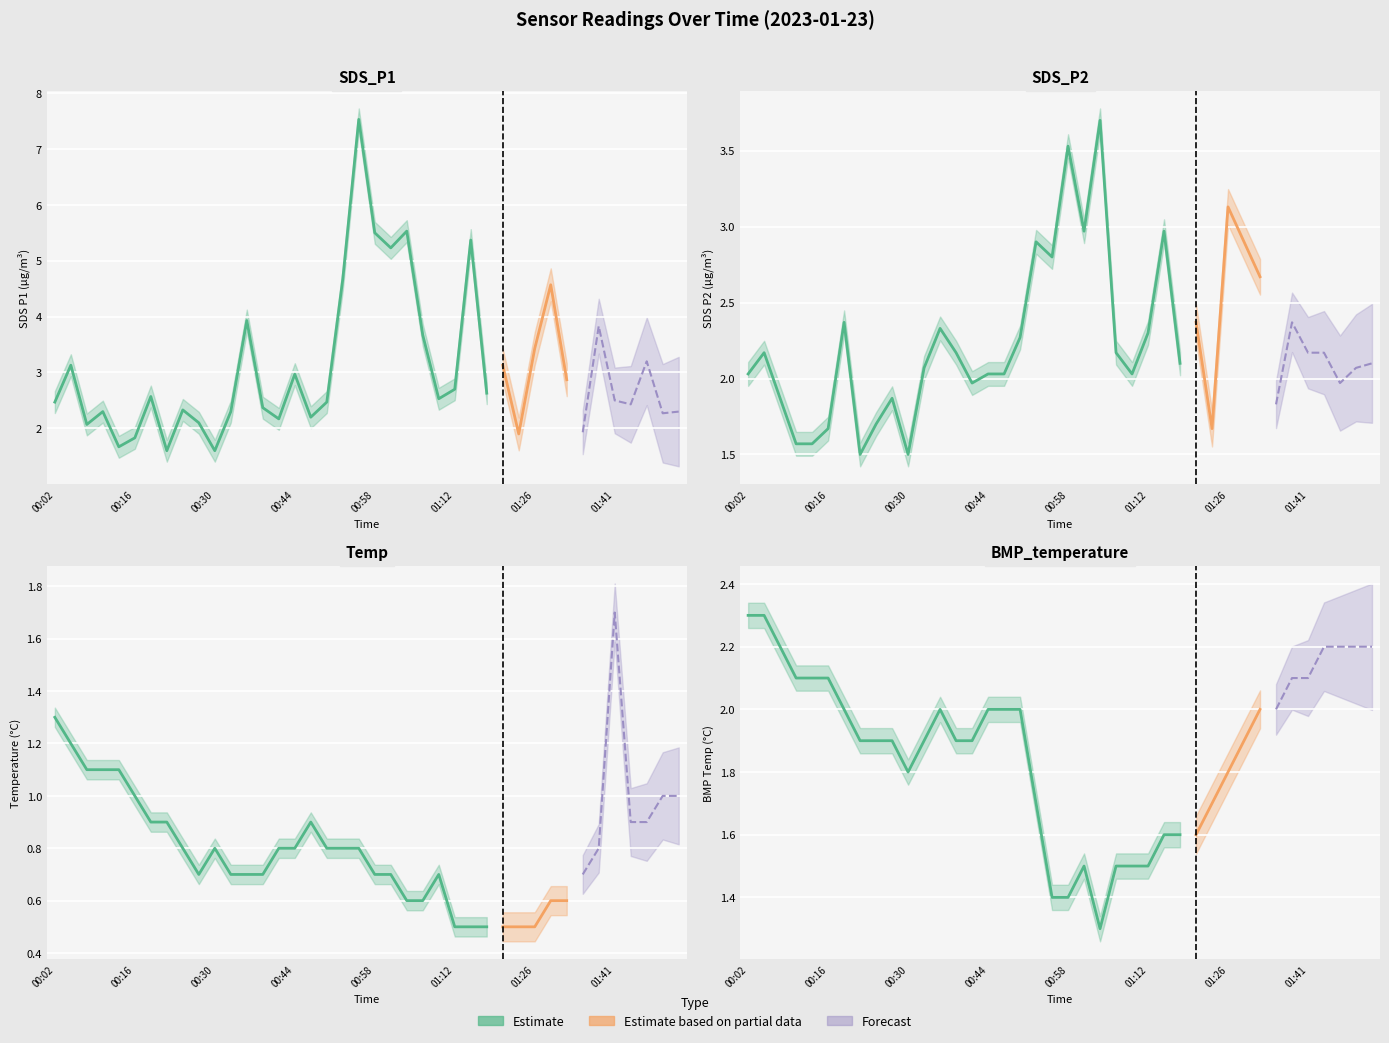

At which category does BMP_temperature reach its first local peak?

00:36